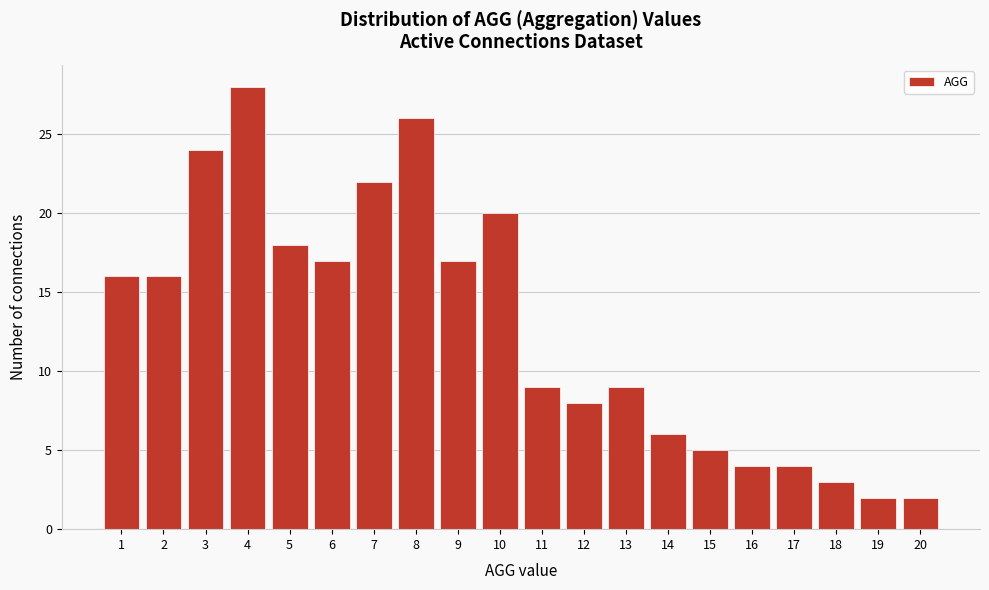

Which range on the x-axis has the tallest bar?

3.5 to 4.5